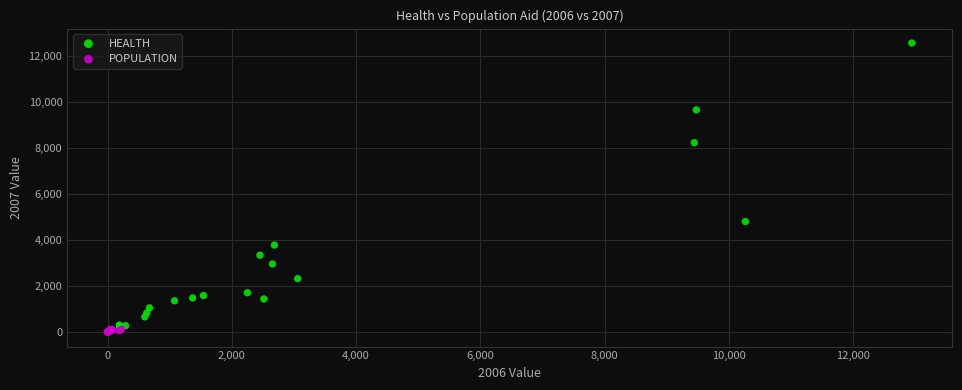

What are all the series names shown in the legend?

HEALTH, POPULATION